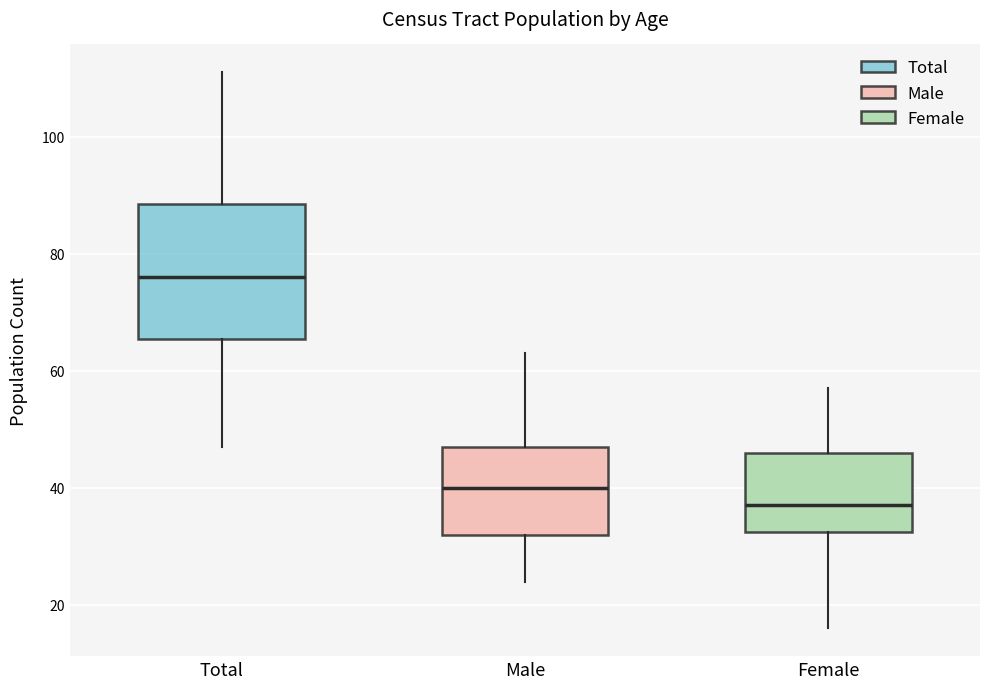

Which box's median line is the lowest?

Female